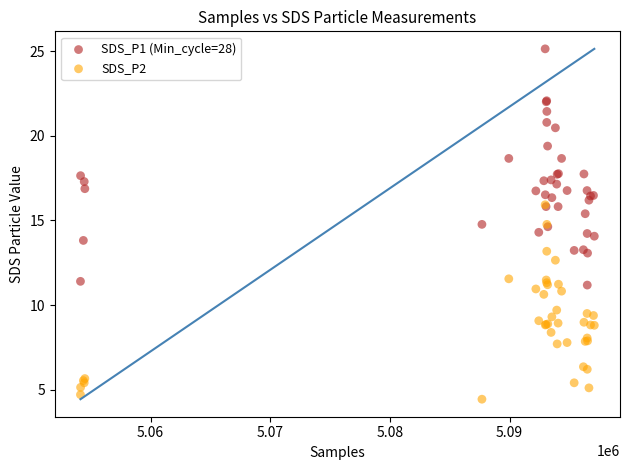

Which series has the largest Y range (max minus min)?

SDS_P1 (Min_cycle=28)